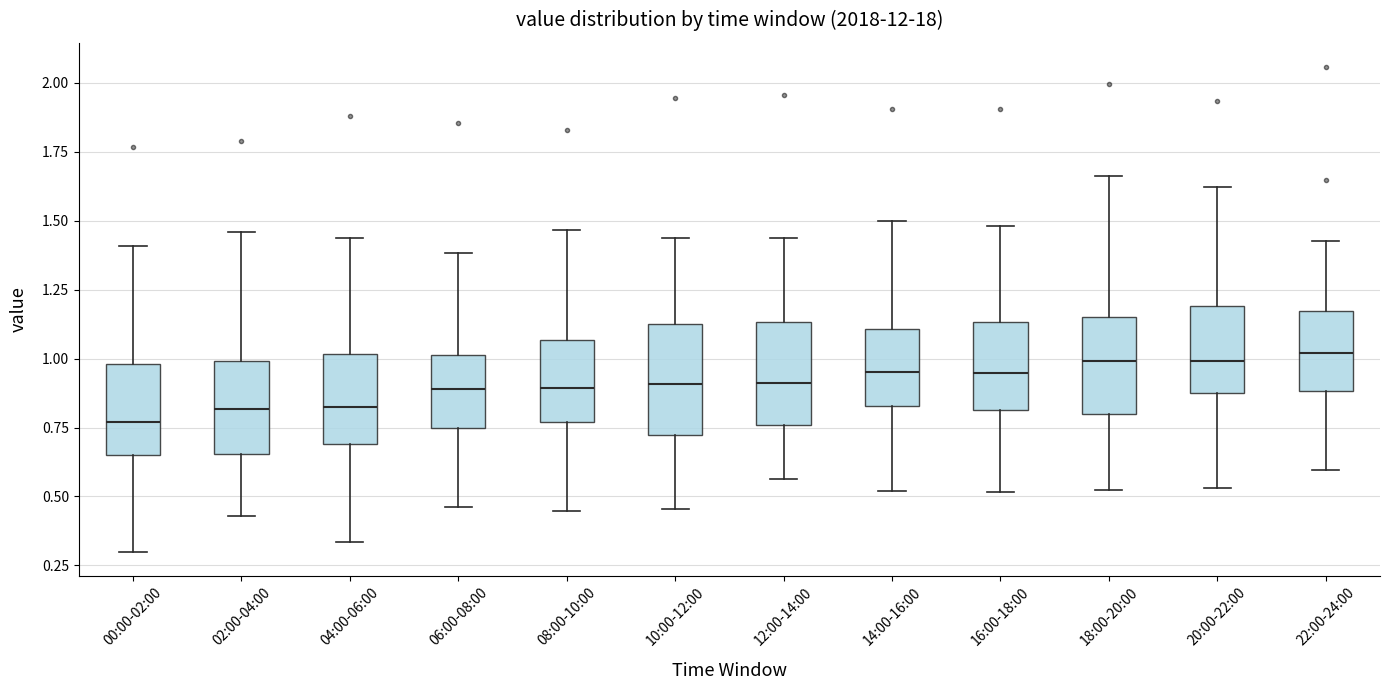

Reading left to right, read every box against the y-axis: the position of its median line, the range the box covers, and the ends of its whiskers. The values are not printed on the chart, so give them approximately, as read against the axis.

00:00-02:00: median 0.75, box 0.65 to 1.00, whiskers 0.30 to 1.40
02:00-04:00: median 0.80, box 0.65 to 1.00, whiskers 0.45 to 1.45
04:00-06:00: median 0.80, box 0.70 to 1.00, whiskers 0.35 to 1.45
06:00-08:00: median 0.90, box 0.75 to 1.00, whiskers 0.45 to 1.40
08:00-10:00: median 0.90, box 0.75 to 1.05, whiskers 0.45 to 1.45
10:00-12:00: median 0.90, box 0.70 to 1.15, whiskers 0.45 to 1.45
12:00-14:00: median 0.90, box 0.75 to 1.15, whiskers 0.55 to 1.45
14:00-16:00: median 0.95, box 0.85 to 1.10, whiskers 0.50 to 1.50
16:00-18:00: median 0.95, box 0.80 to 1.15, whiskers 0.50 to 1.50
18:00-20:00: median 1.00, box 0.80 to 1.15, whiskers 0.55 to 1.65
20:00-22:00: median 1.00, box 0.85 to 1.20, whiskers 0.55 to 1.60
22:00-24:00: median 1.00, box 0.90 to 1.15, whiskers 0.60 to 1.45